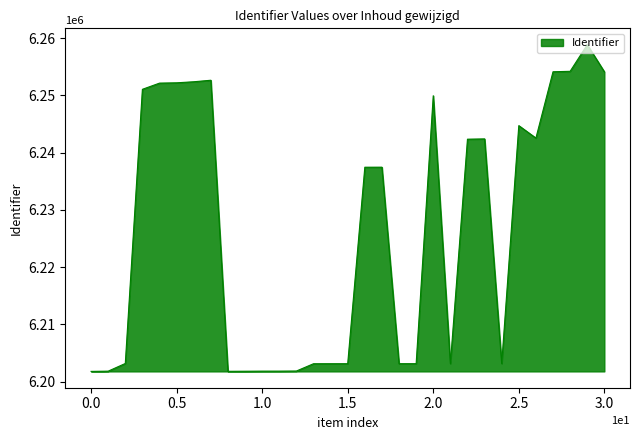

What is the minimum value shown in the chart?

6201784